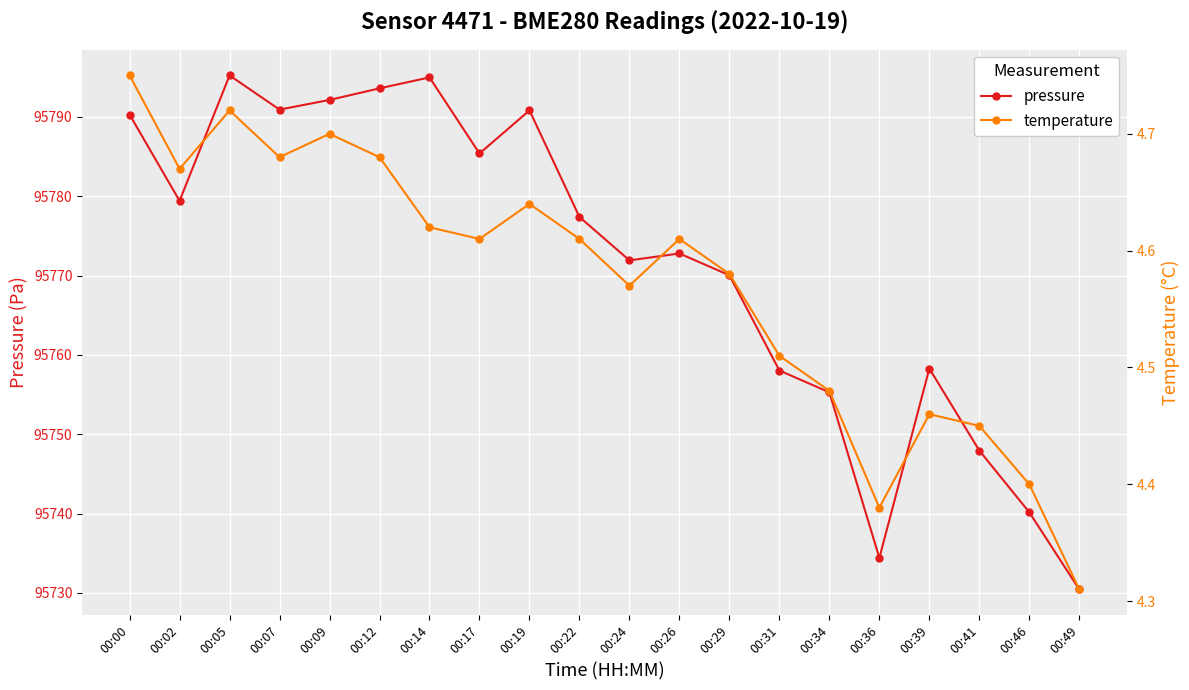

How many interior local peaks does the temperature series have?

5